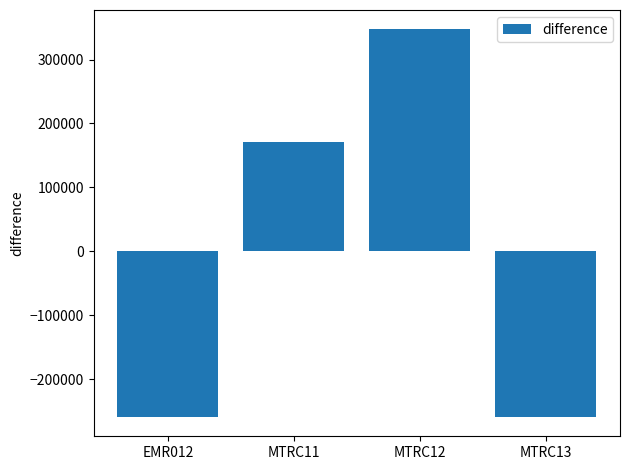

The chart shows a value of 85801.7 at MTRC12. True or false?

False